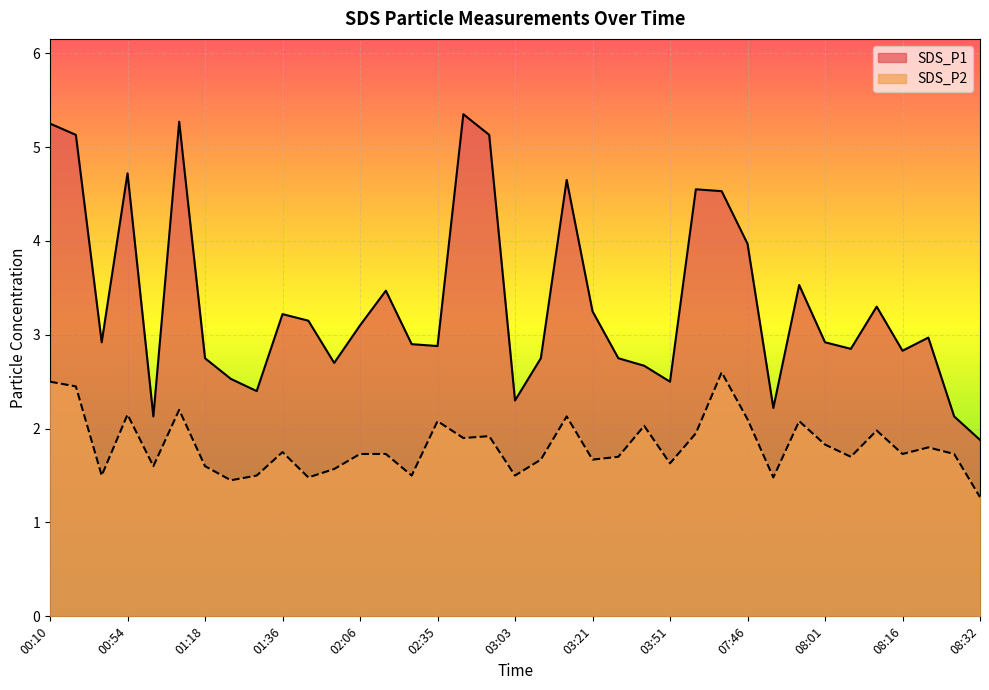

True or false: SDS_P2 has a value of 2.9 at 03:33.

False